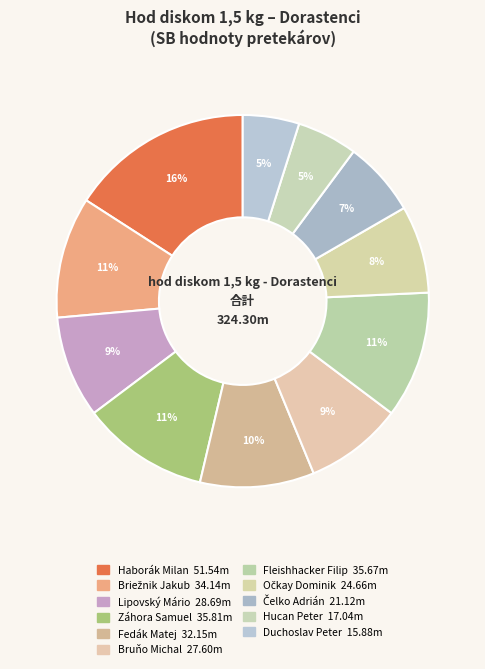

To the nearest percent, what portion does Hucan Peter represent?

5%